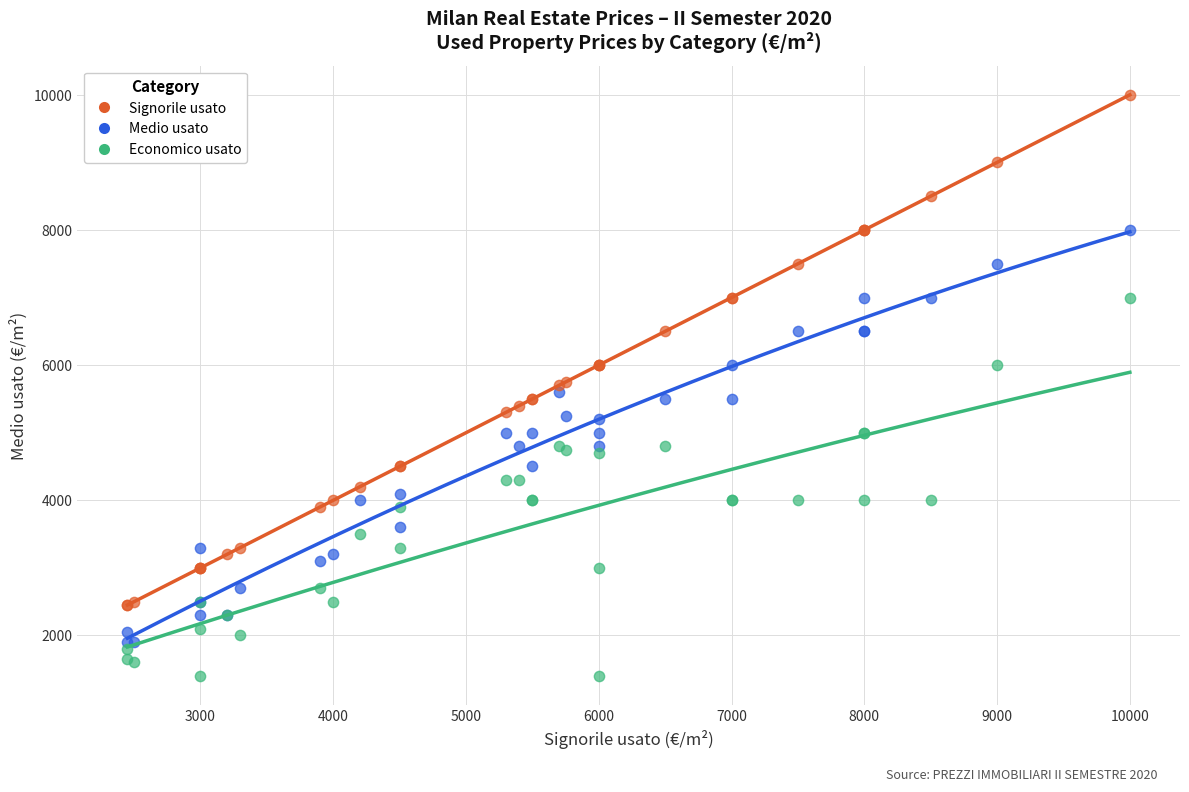

Which series has the widest spread of Y values?

Signorile usato